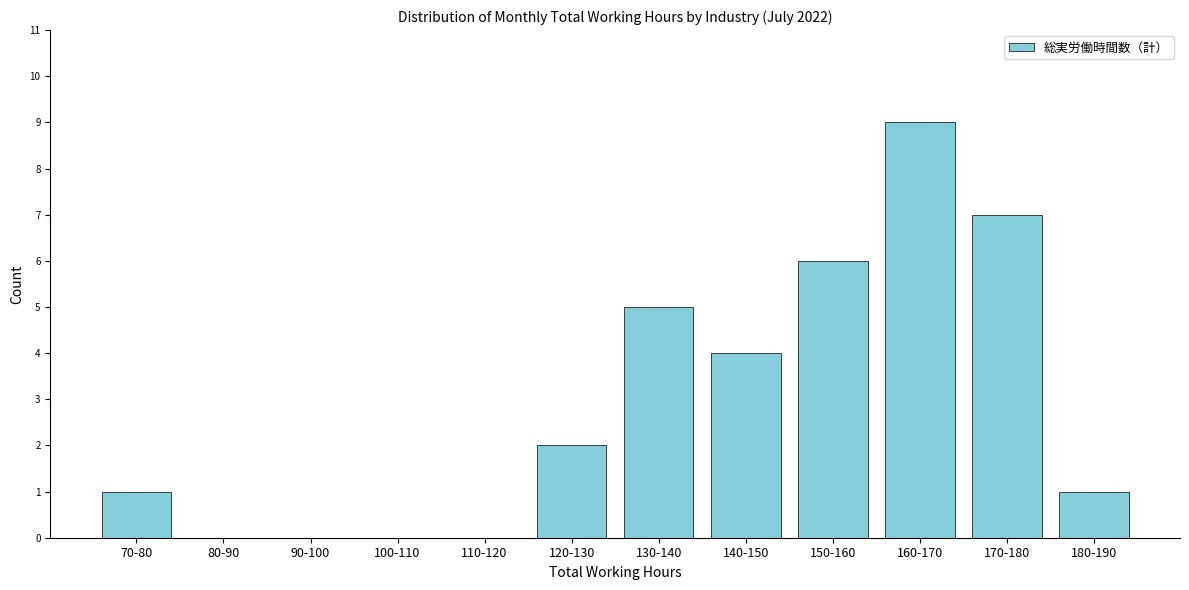

Reading right to left, list all the values displayed in this chart.

180-190=1	170-180=7	160-170=9	150-160=6	140-150=4	130-140=5	120-130=2	110-120=0	100-110=0	90-100=0	80-90=0	70-80=1